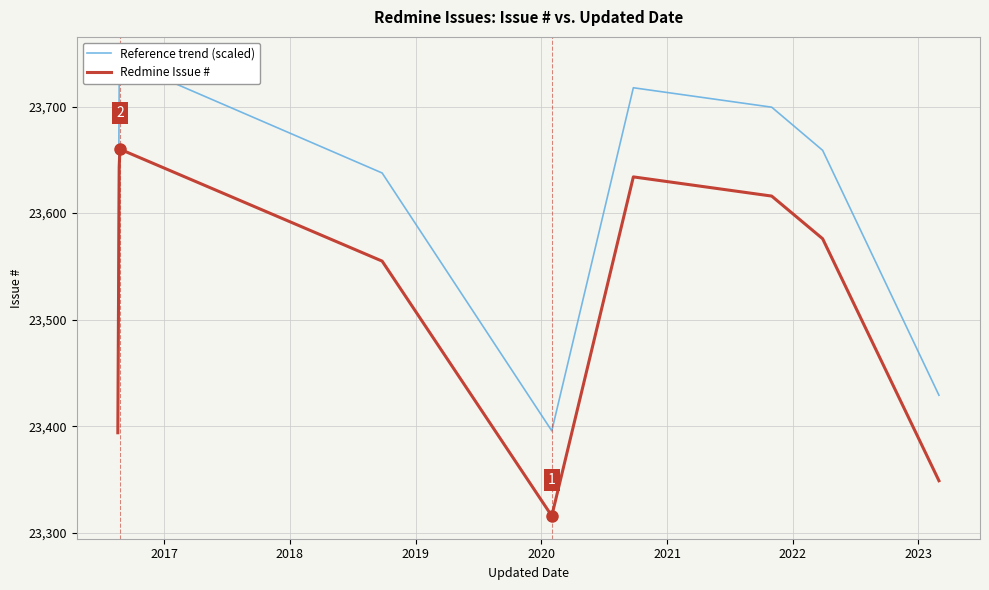

How many series are shown in this chart?

2